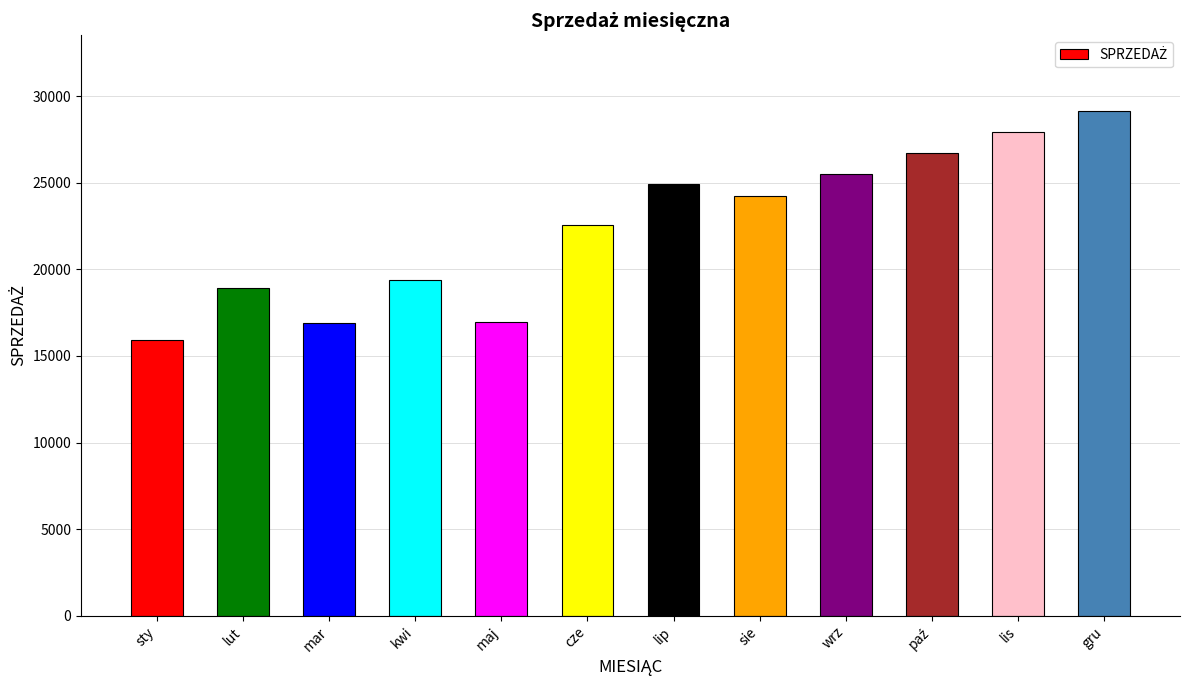

Approximately how many times larger is the value at kwi compared to gru?

0.7